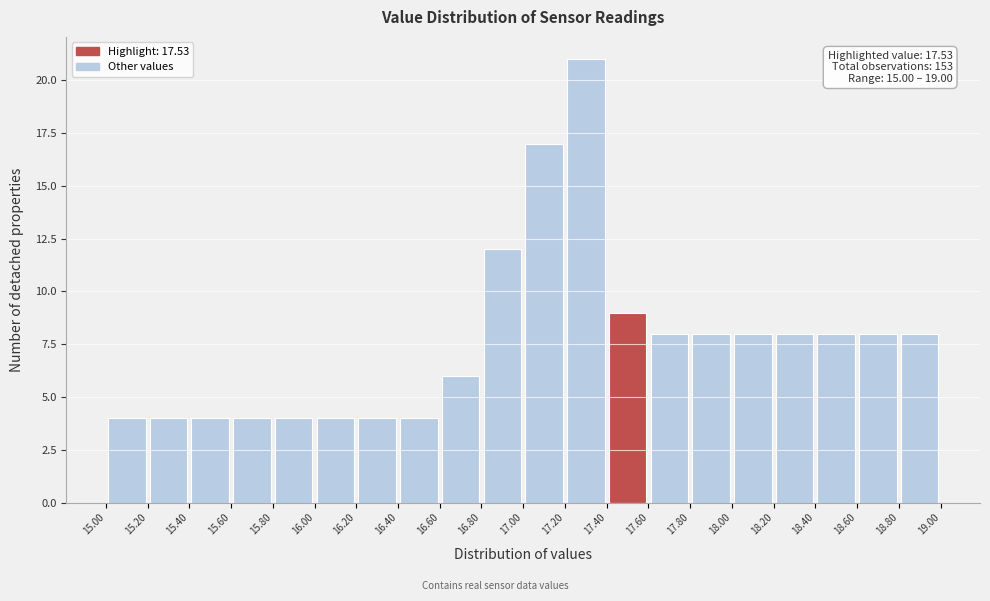

Which range on the x-axis has the tallest bar?

17.20 to 17.40